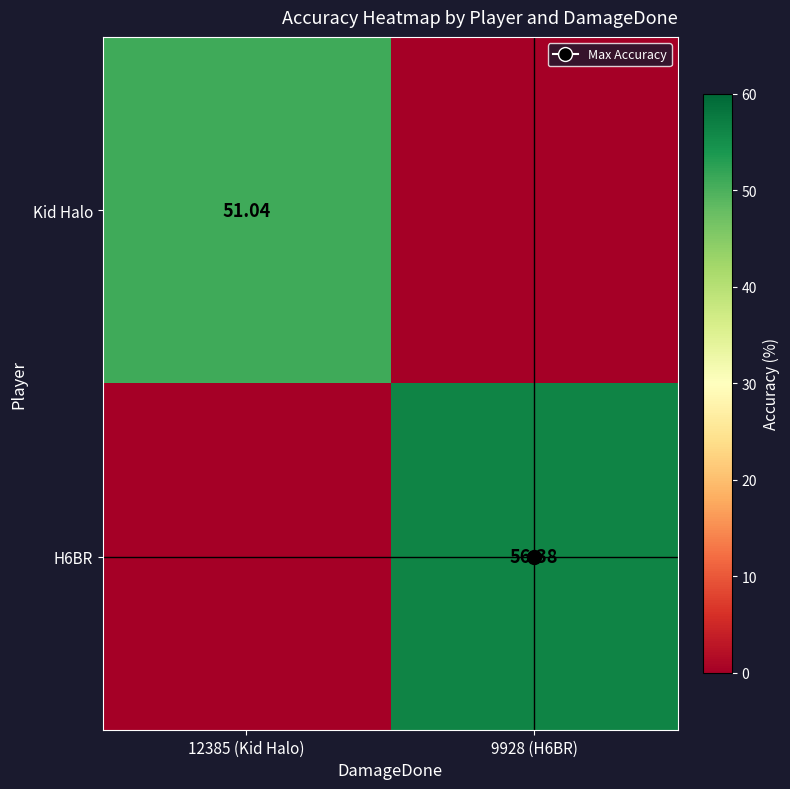

At which label does Kid Halo first exceed 51?

12385 (Kid Halo)